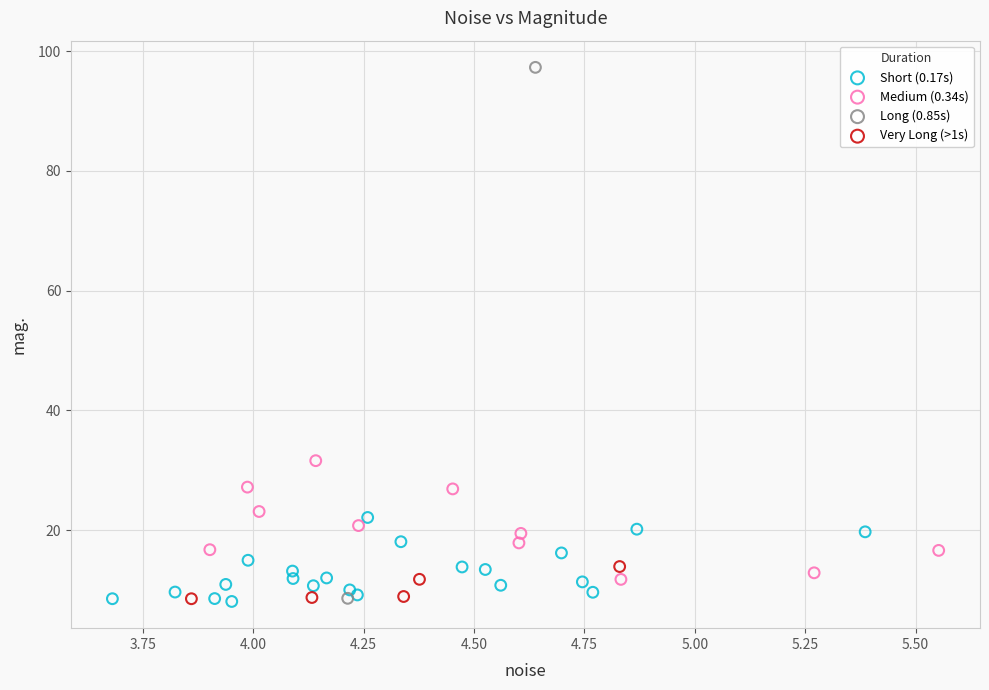

Which series has the widest spread of Y values?

Long (0.85s)